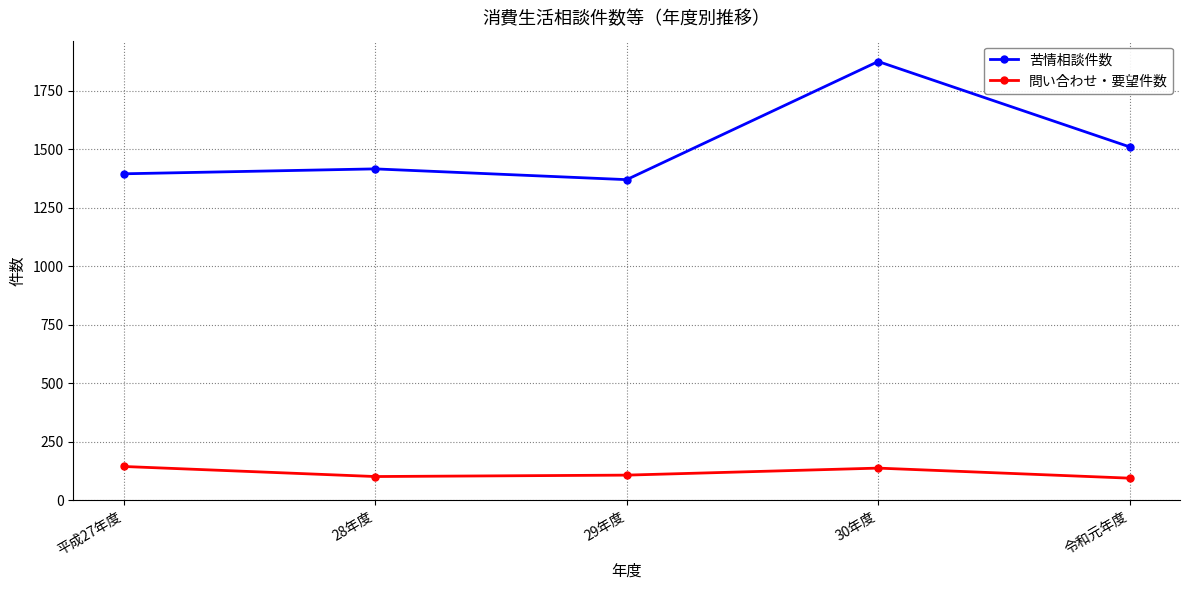

What position from the right is 30年度?

2